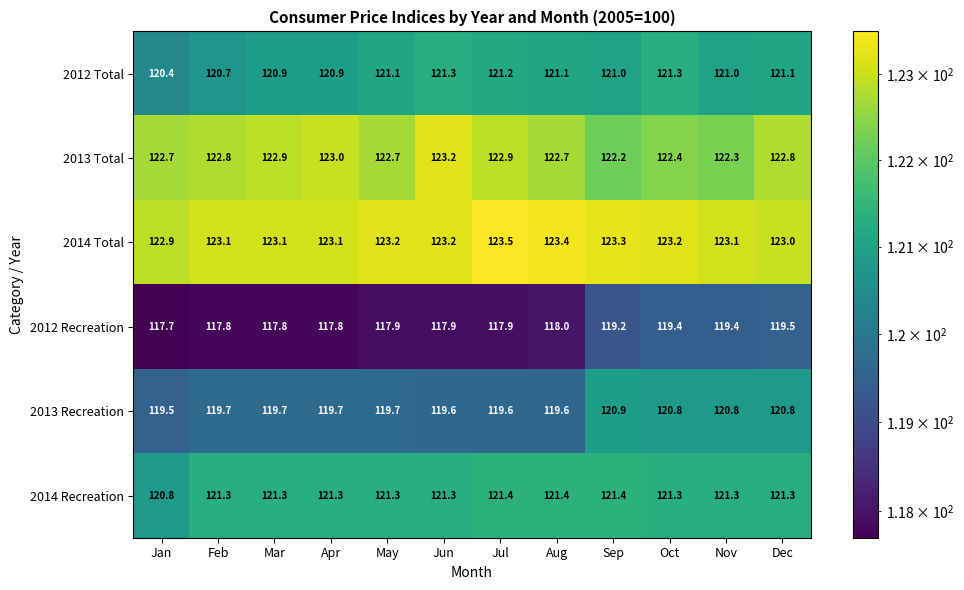

Between Sep and Oct, which series saw the biggest shift?

2012 Total